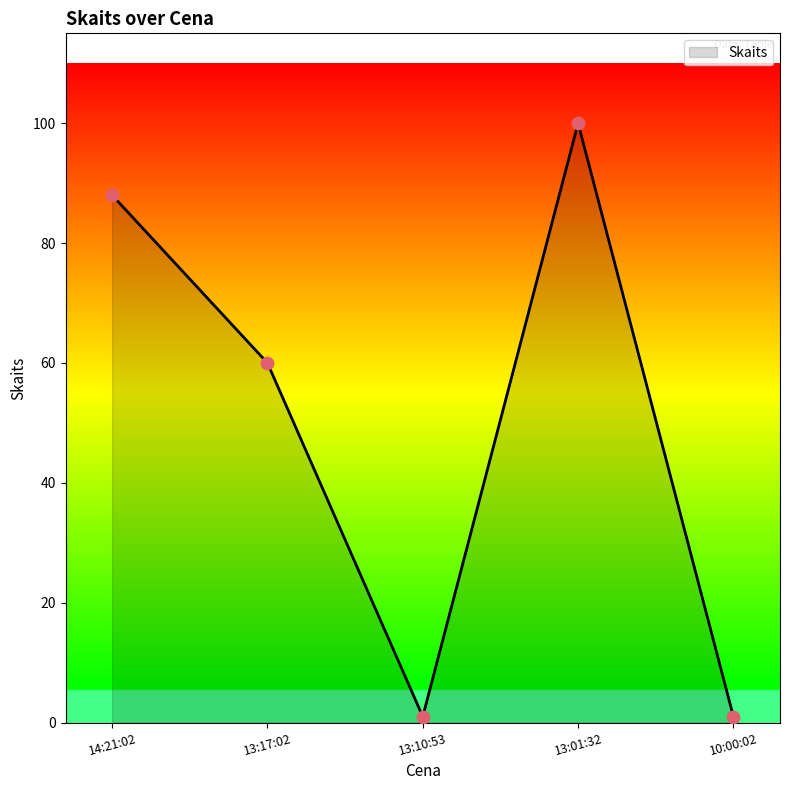

What is the change in value from 13:17:02 to 13:01:32?

+40